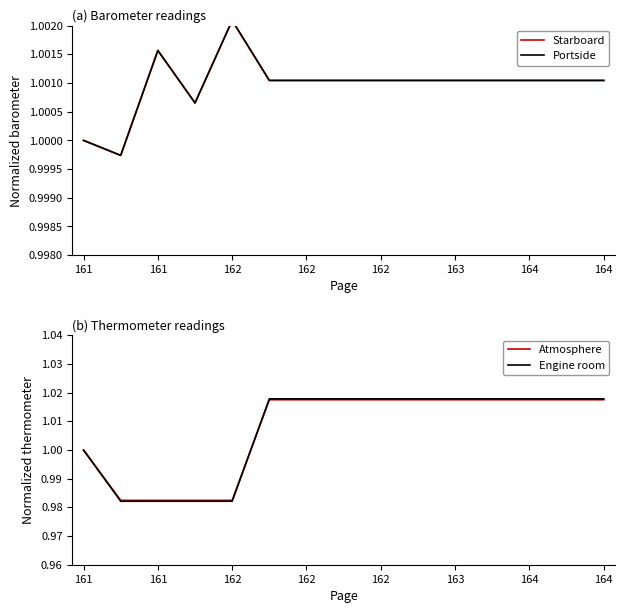

At which label does Atmosphere reach its peak?

163